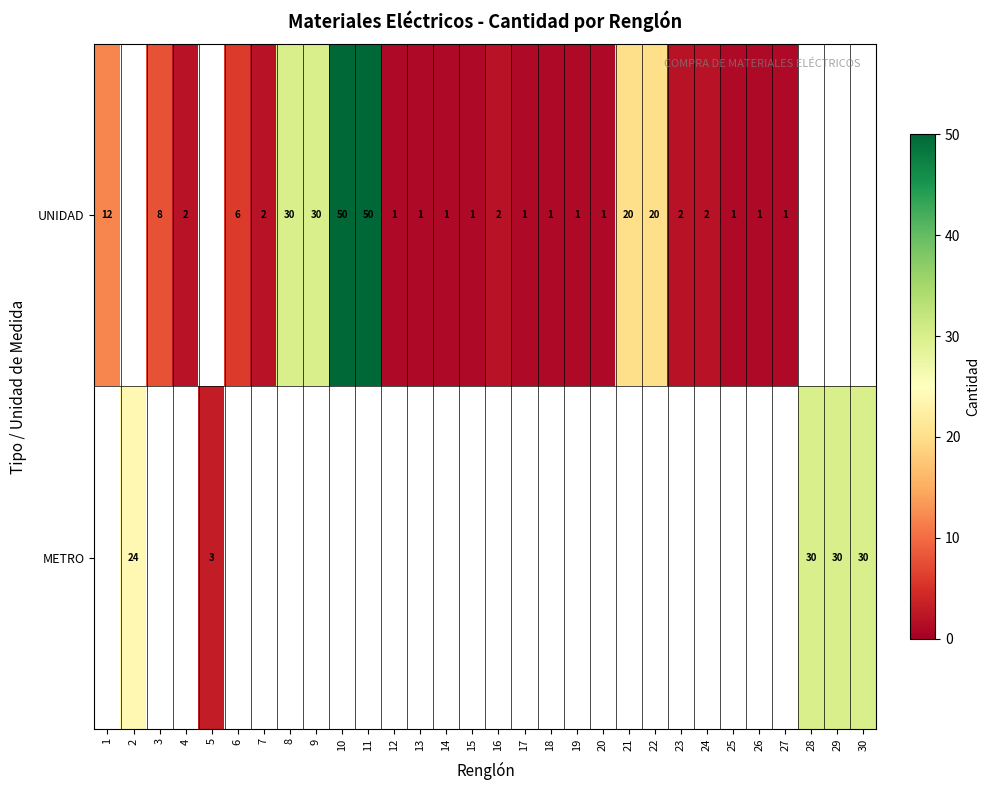

The UNIDAD series shows 1 at 17. True or false?

True